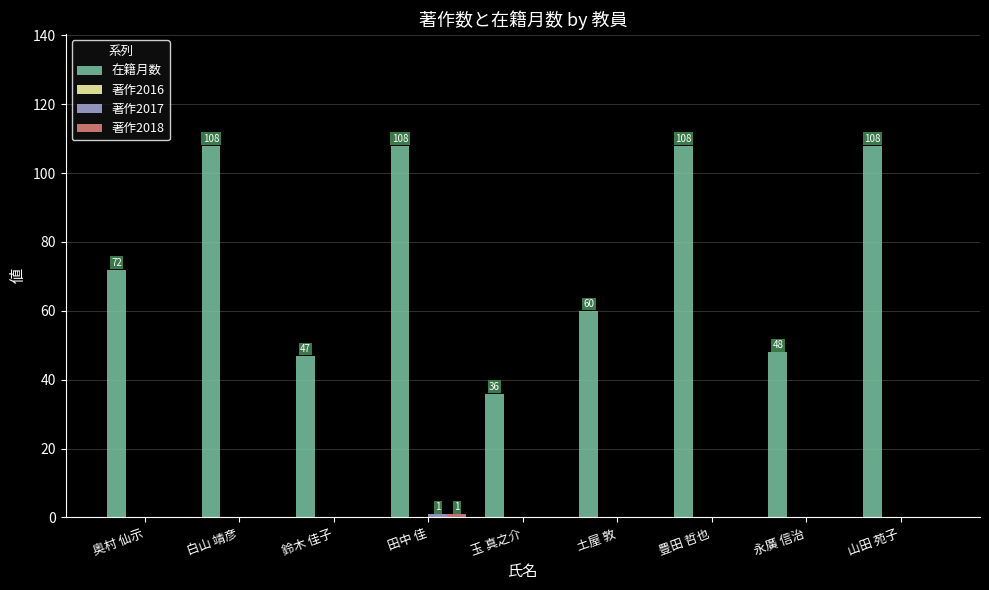

What is the highest value of the 在籍月数 series?

108